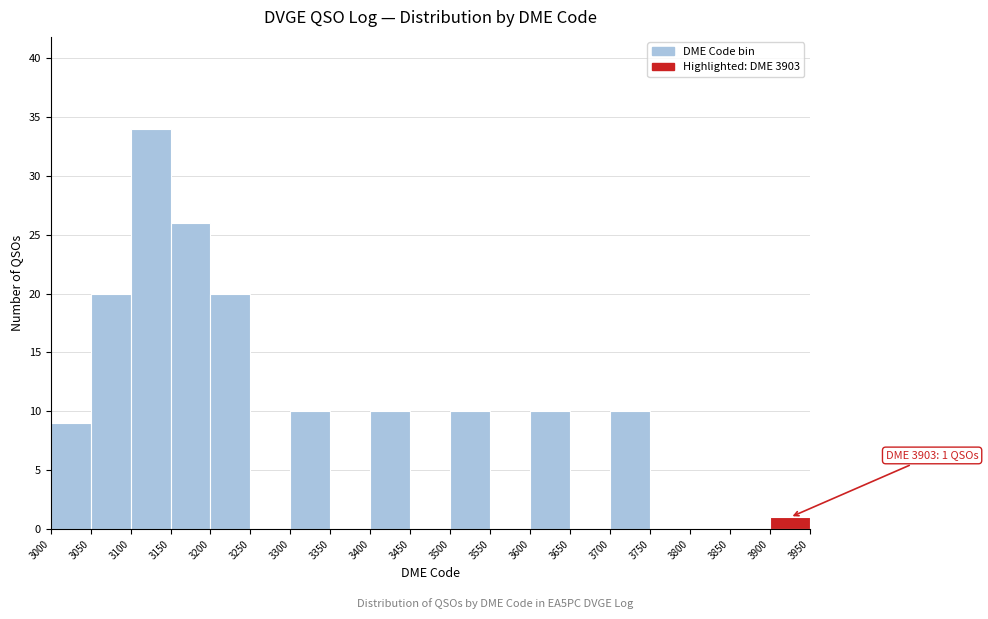

Which range on the x-axis has the tallest bar?

3100 to 3150